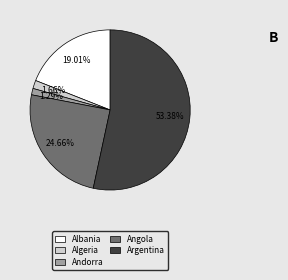

Do Argentina and Algeria together represent more than half of the pie?

Yes